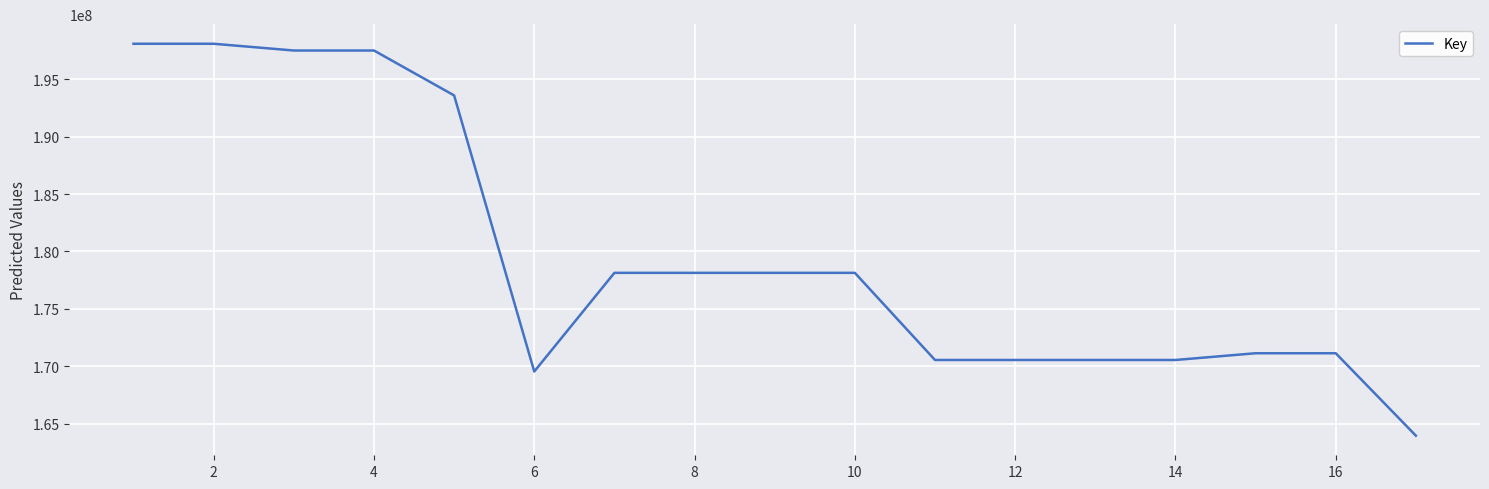

What is the difference between the maximum and minimum values?

34145100